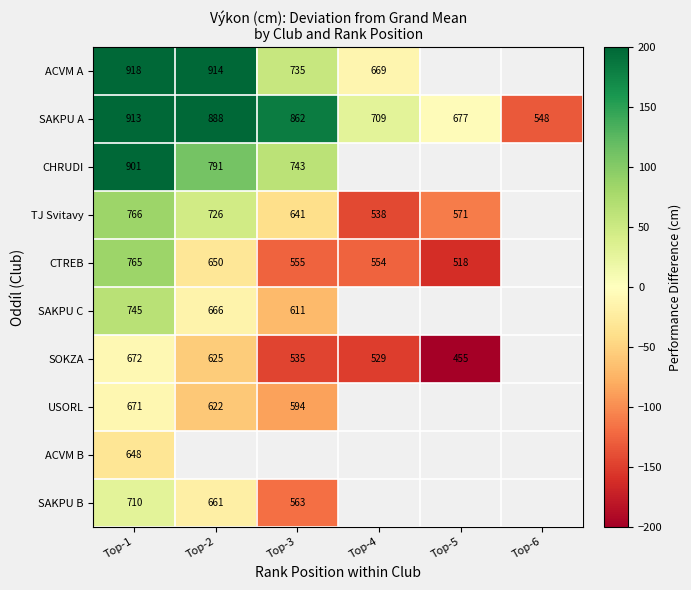

The CTREB series shows 118.4 at Top-1. True or false?

False